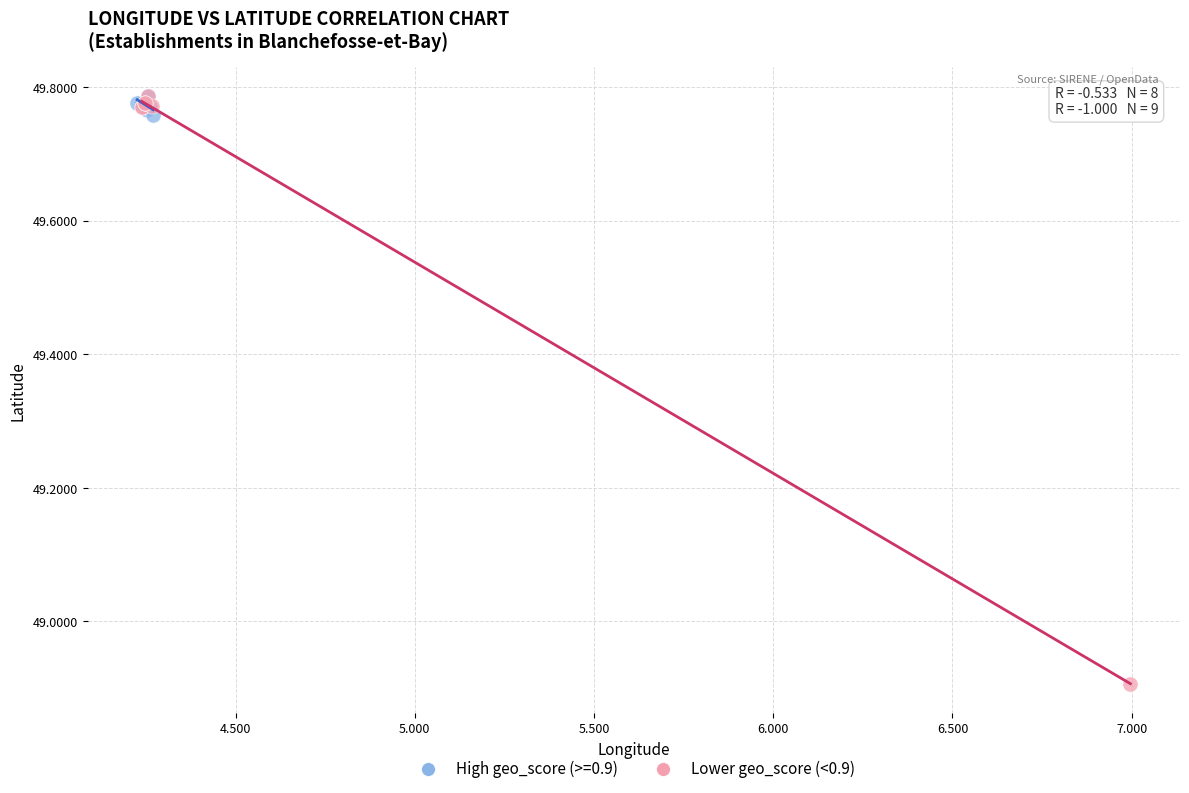

Which series contains the lowest Y value?

Lower geo_score (<0.9)